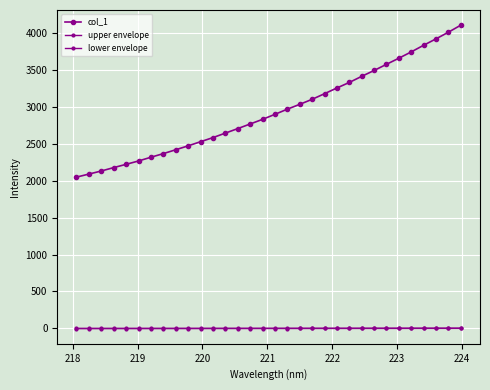

Is this an area chart (filled region under the line)?

No